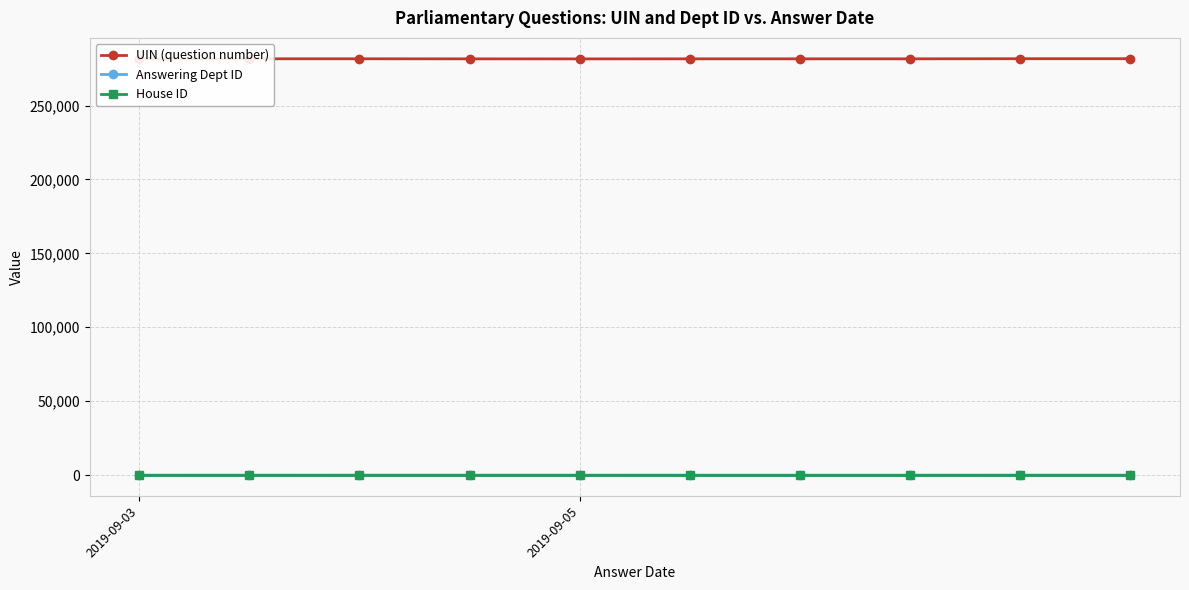

Between 3 and 6, which series saw the biggest shift?

Answering Dept ID